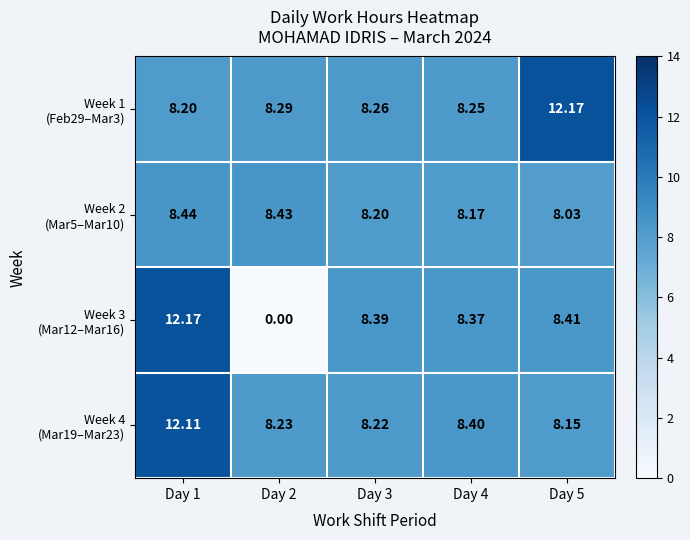

How many distinct data groups are displayed?

4